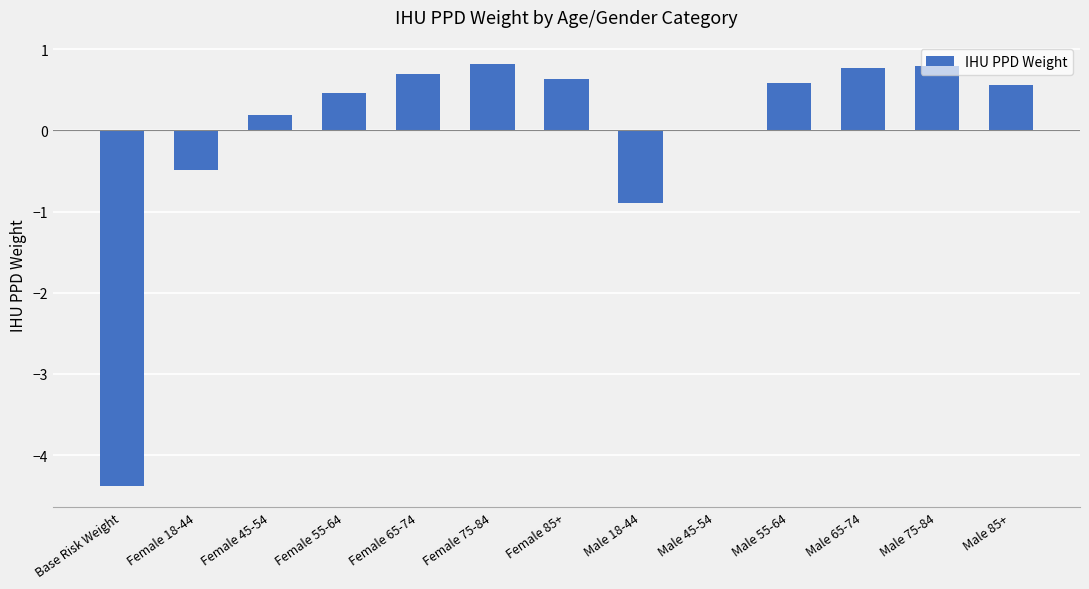

The value at Male 55-64 is 0.6. True or false?

True